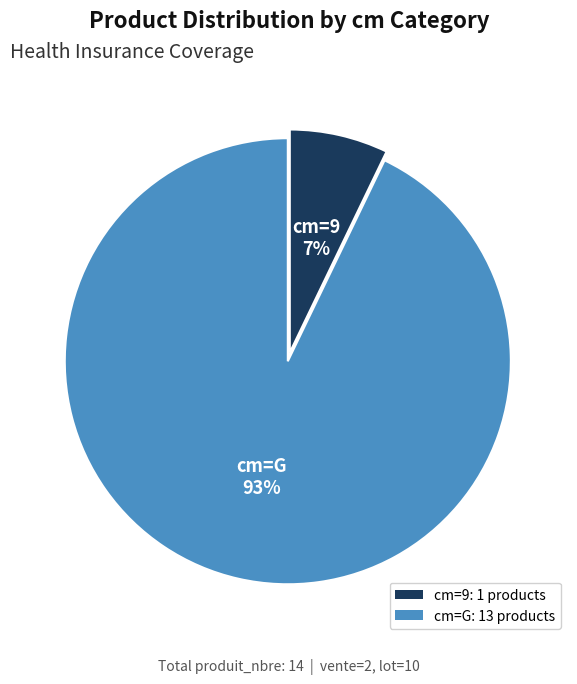

To the nearest percent, what is the average slice percentage?

50%